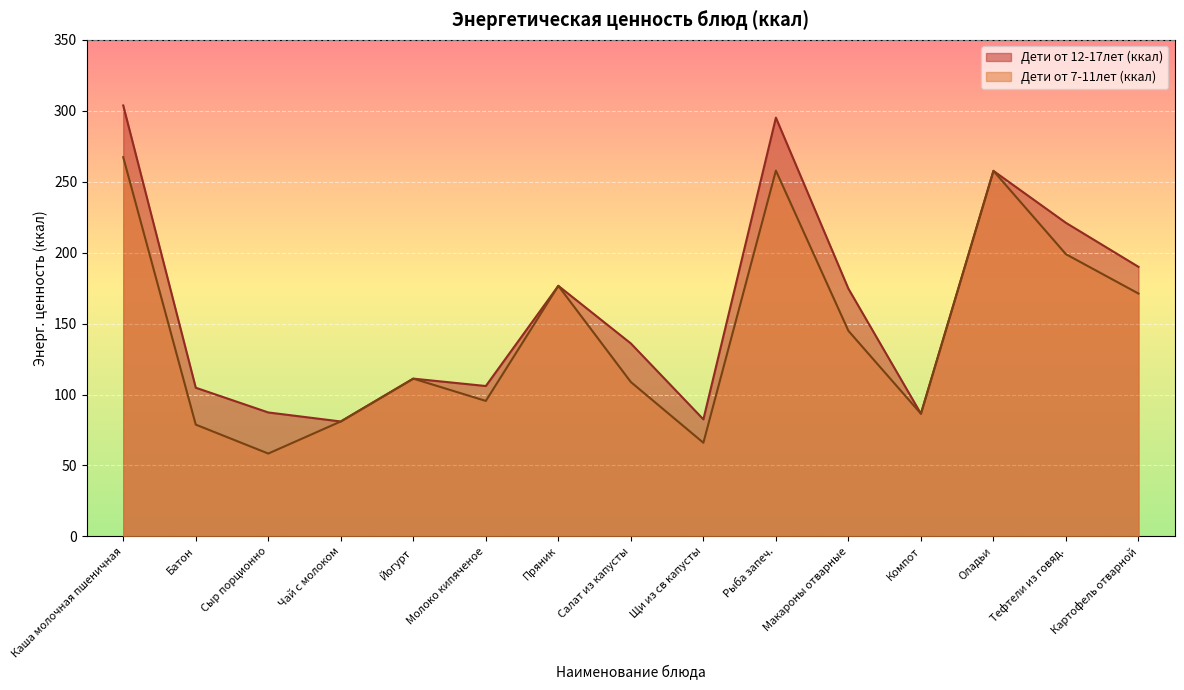

How many lines are shown in the chart?

2